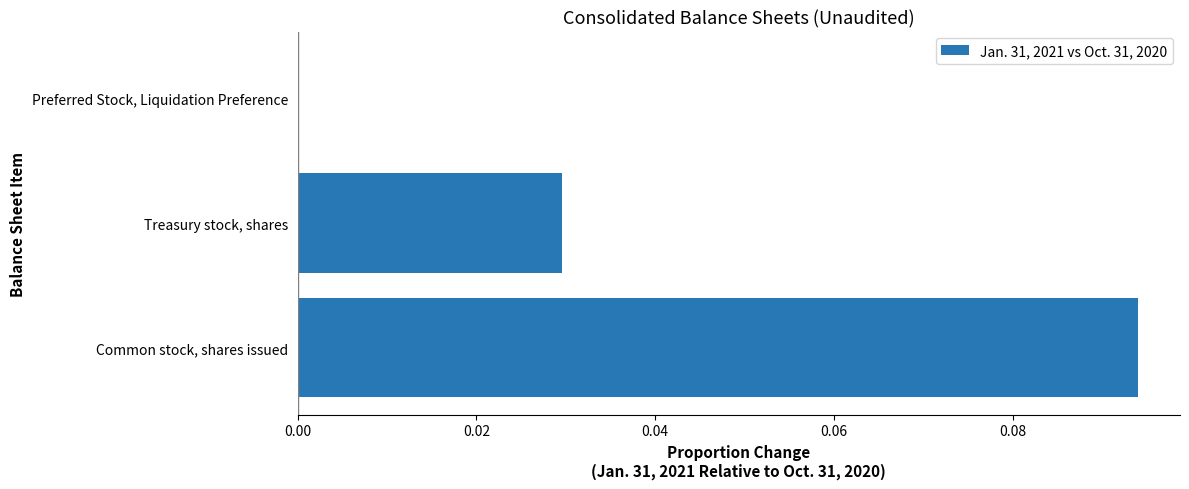

Count the values in the range 0 to 1.

3